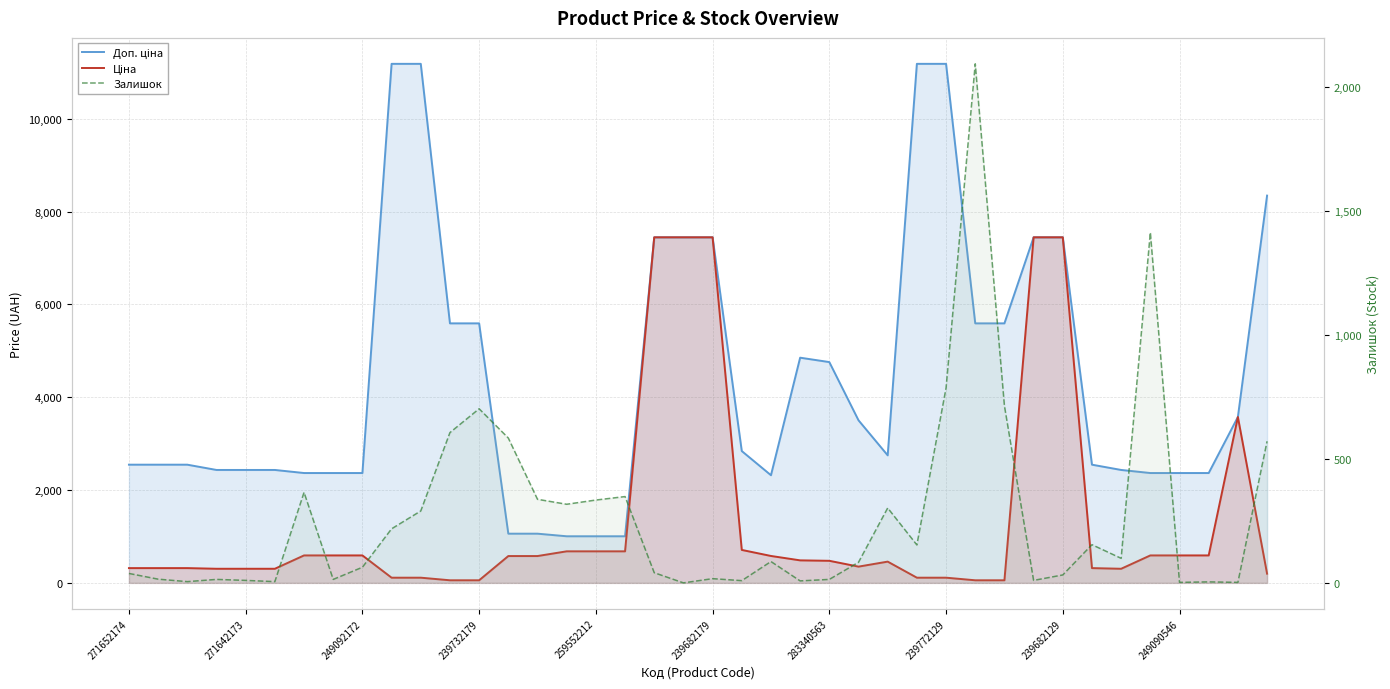

What is the average value of the Ціна series?

1349.0